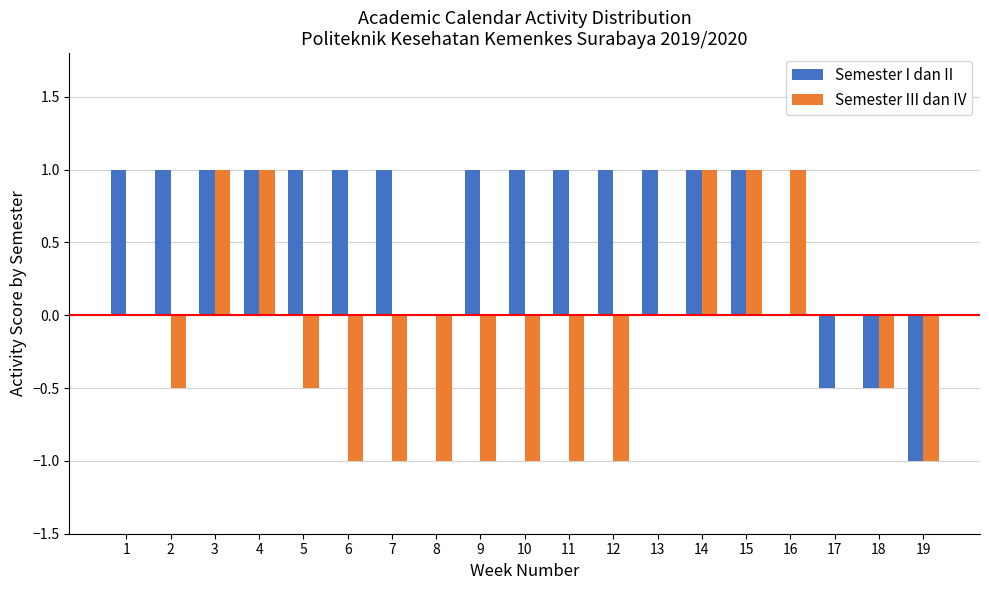

Which series changed the most between 5 and 8?

Semester I dan II